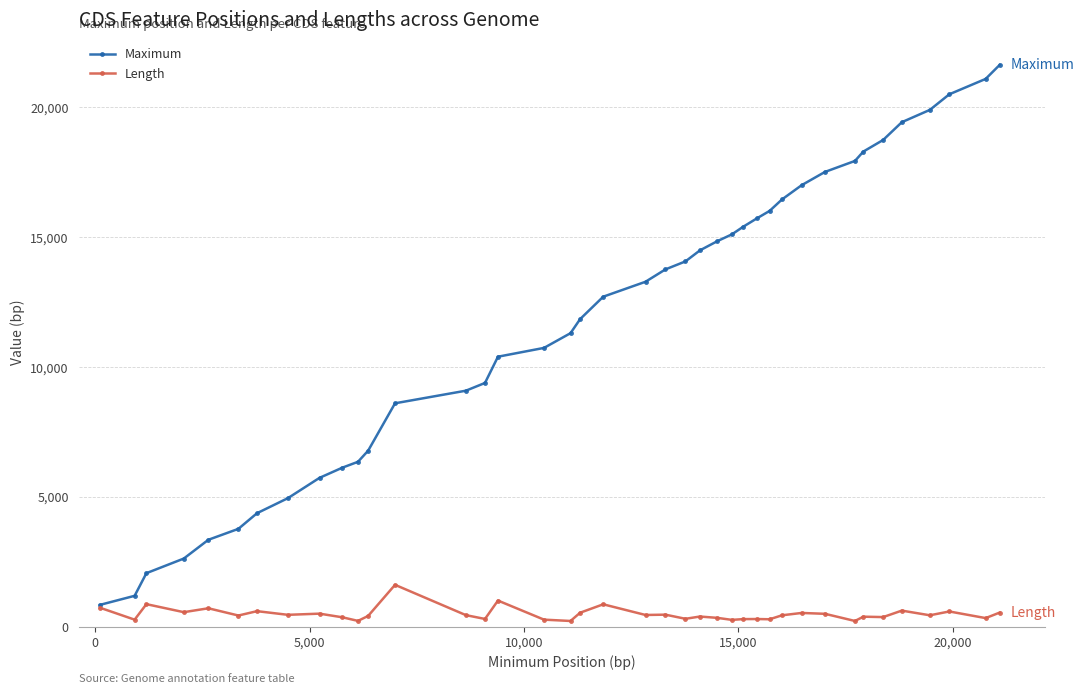

Which series has the widest spread of values?

Maximum